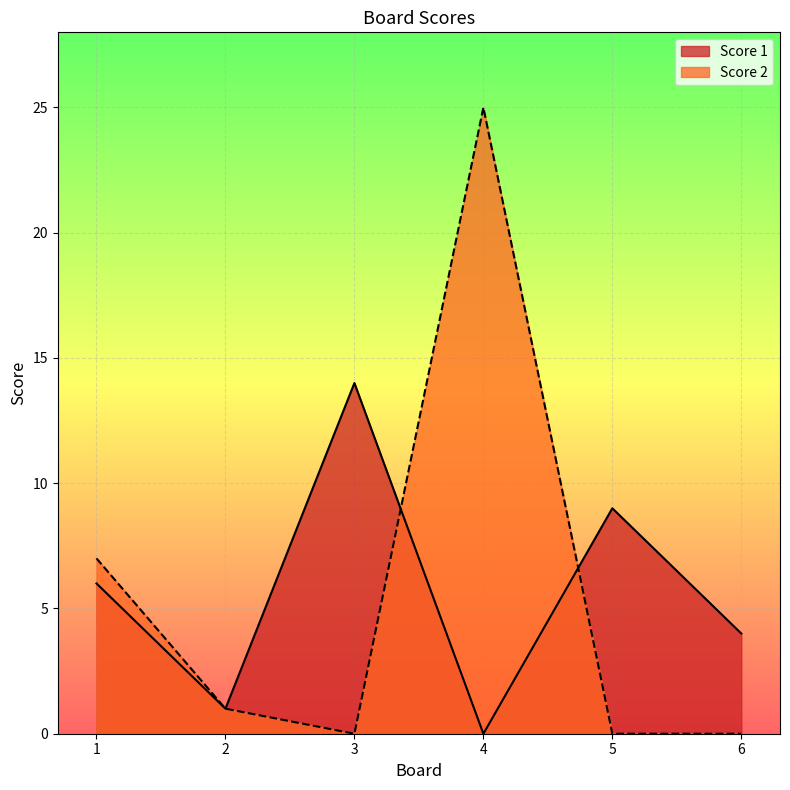

What is the total value across all series at 1?

13